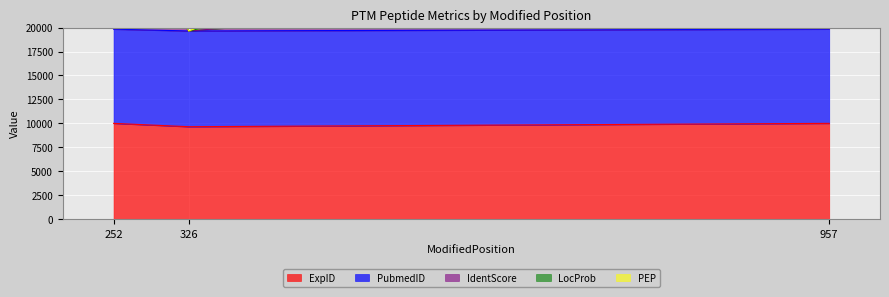

List the labels in order of ExpID value, largest first.

252, 957, 326